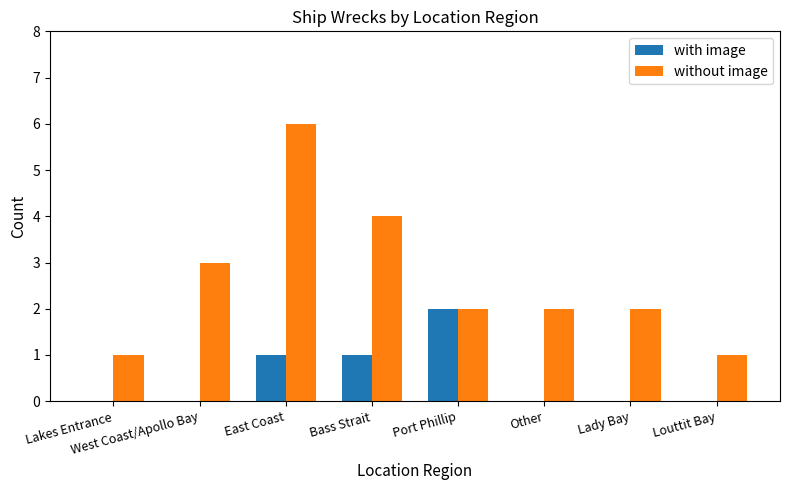

Reading left to right, what are all the values shown in this chart?

with image: Lakes Entrance=0	West Coast/Apollo Bay=0	East Coast=1	Bass Strait=1	Port Phillip=2	Other=0	Lady Bay=0	Louttit Bay=0
without image: Lakes Entrance=1	West Coast/Apollo Bay=3	East Coast=6	Bass Strait=4	Port Phillip=2	Other=2	Lady Bay=2	Louttit Bay=1